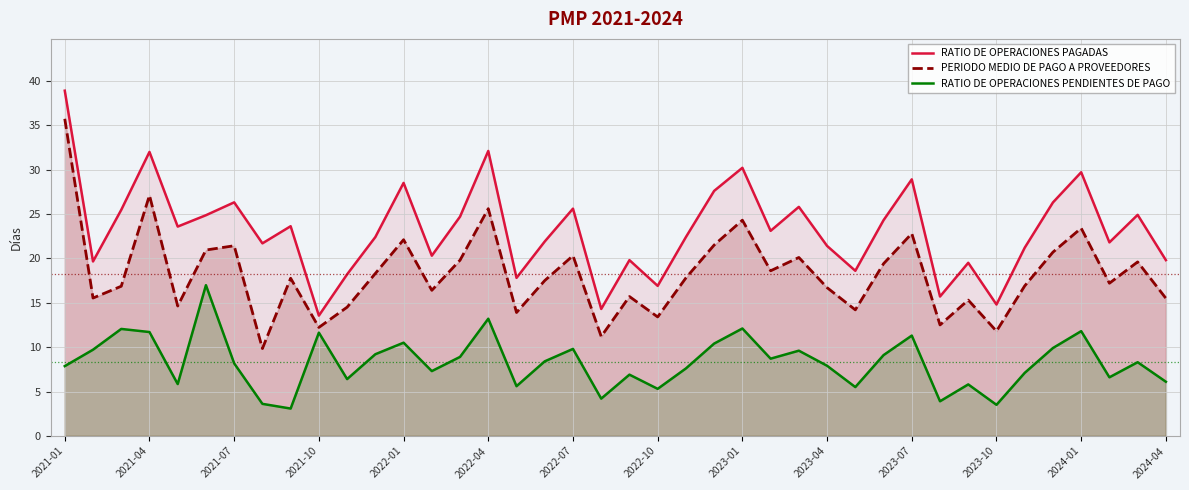

At which category does the chart reach its peak across all series?

2021-01